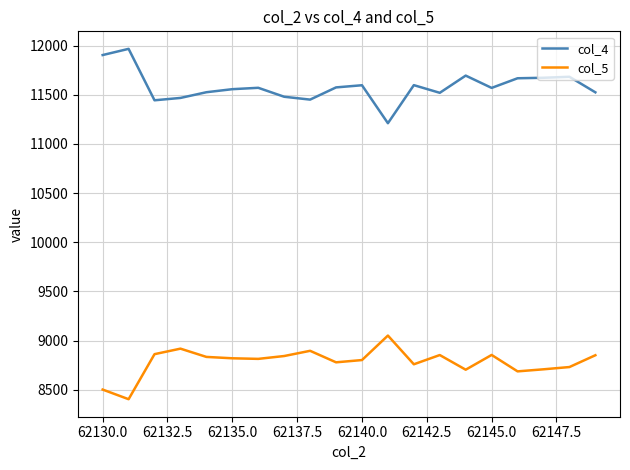

Which series has the largest total across all categories?

col_4